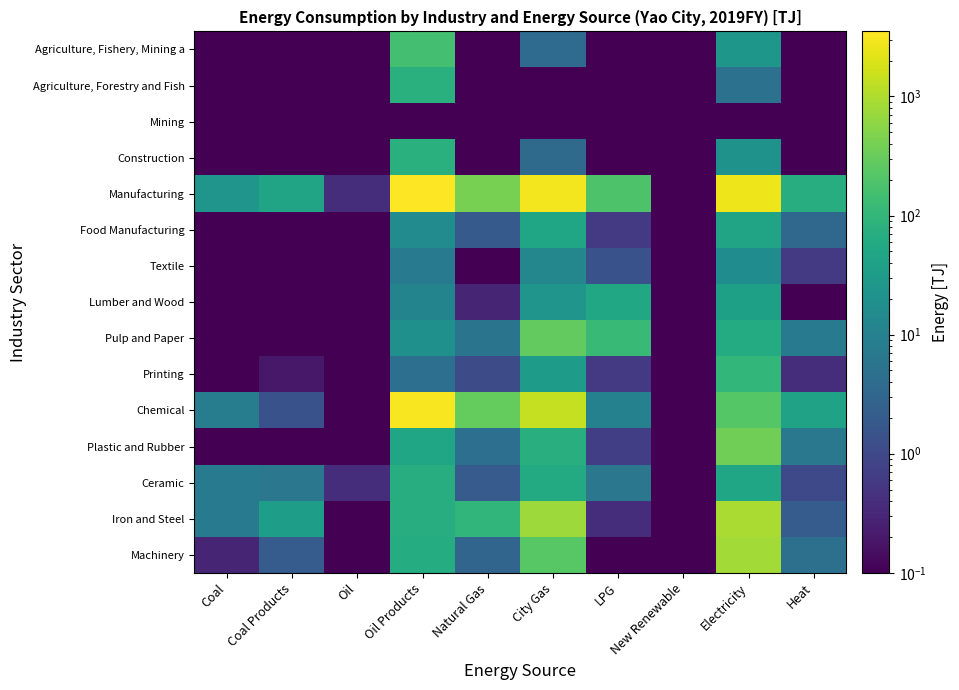

Which series has the largest total across all categories?

Manufacturing